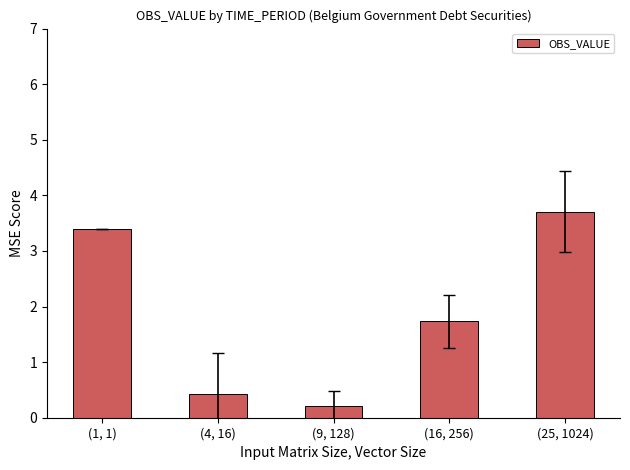

What is the label of the 3rd bar from the right?

(9, 128)